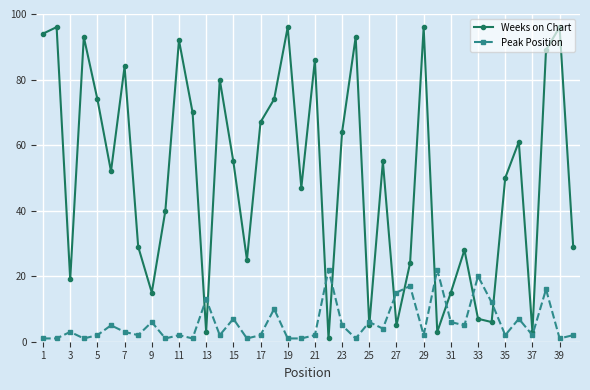

What is the maximum value for Weeks on Chart?

96